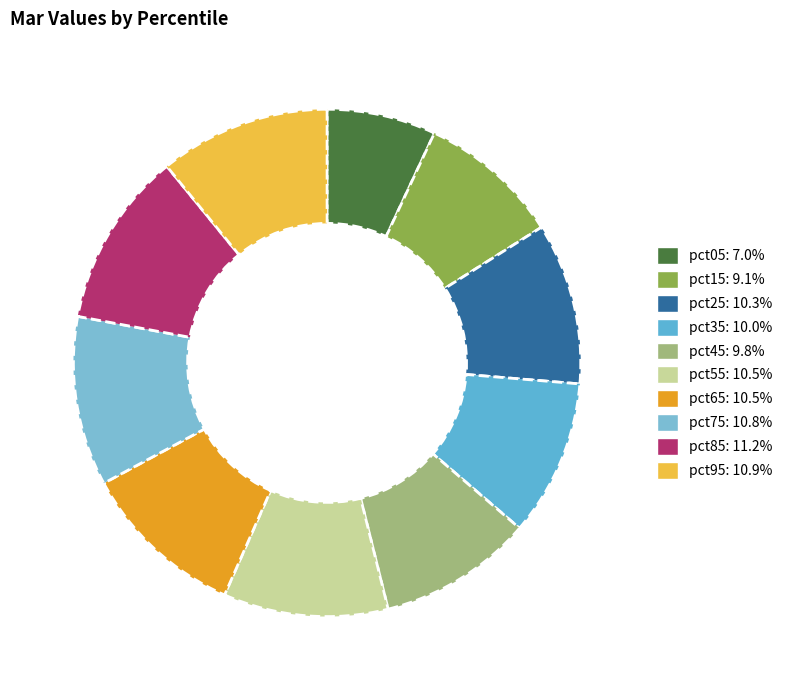

Is there a majority slice in this chart?

No